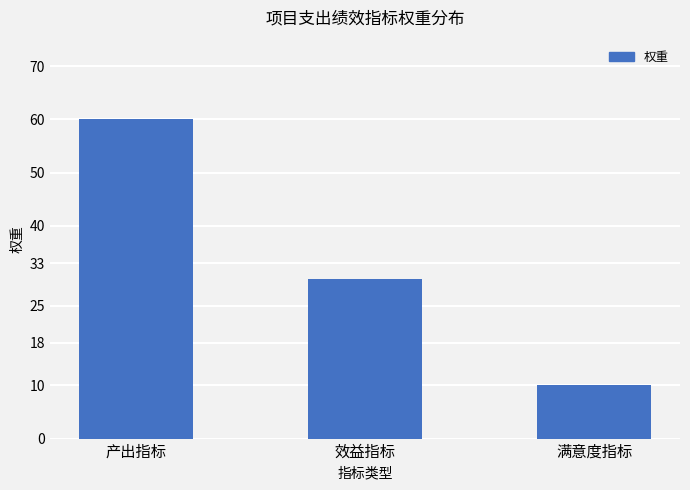

List the labels in order of value, smallest first.

满意度指标, 效益指标, 产出指标